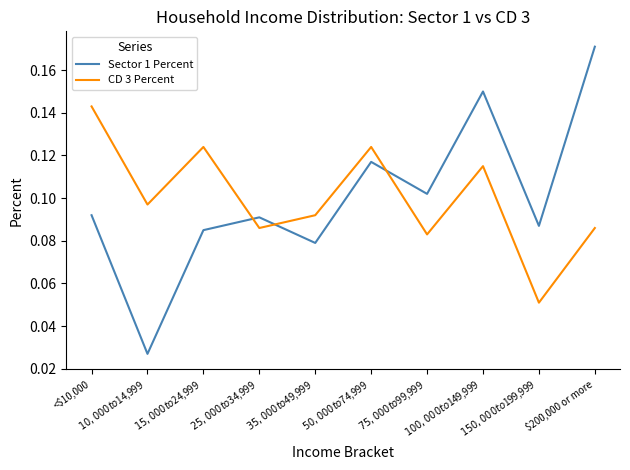

Which series has the largest range (max minus min)?

Sector 1 Percent